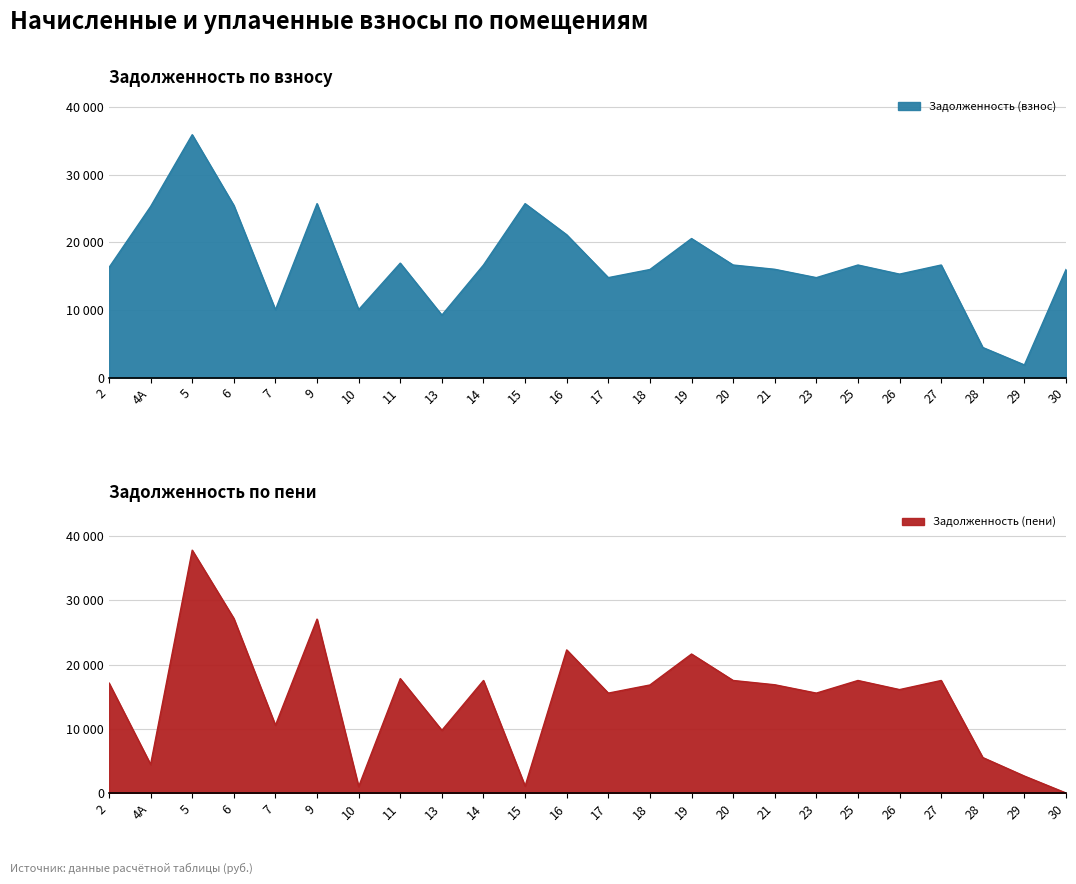

At which category does Задолженность (взнос) reach its first local valley?

7